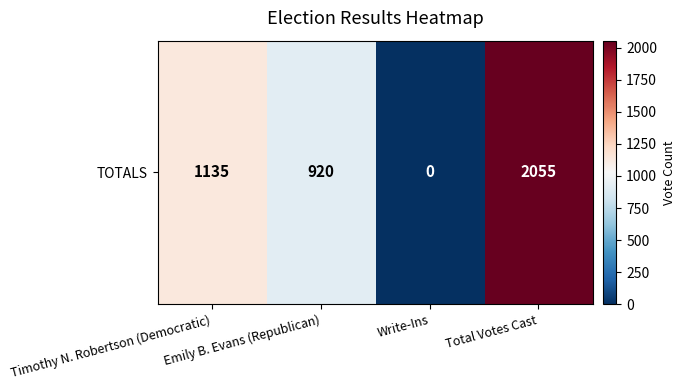

Reading left to right, what are all the values shown in this chart?

1135	920	0	2055